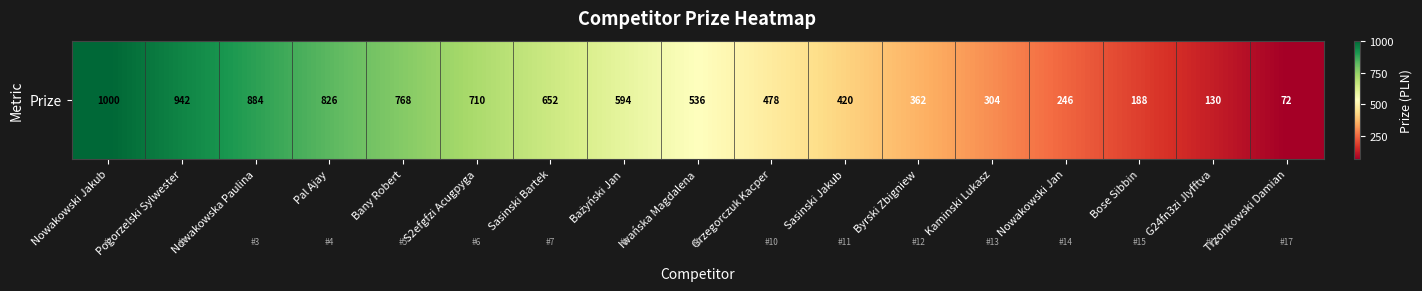

What is the ratio of the value at Kaminski Lukasz to the value at Trzonkowski Damian?

4.2